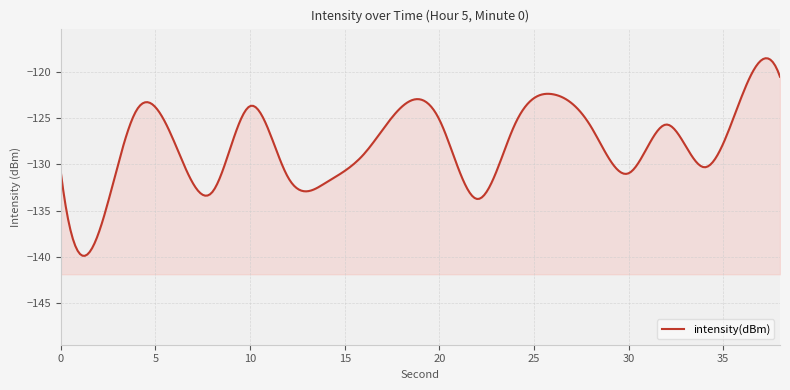

Between 2 and 4, which is larger?

4